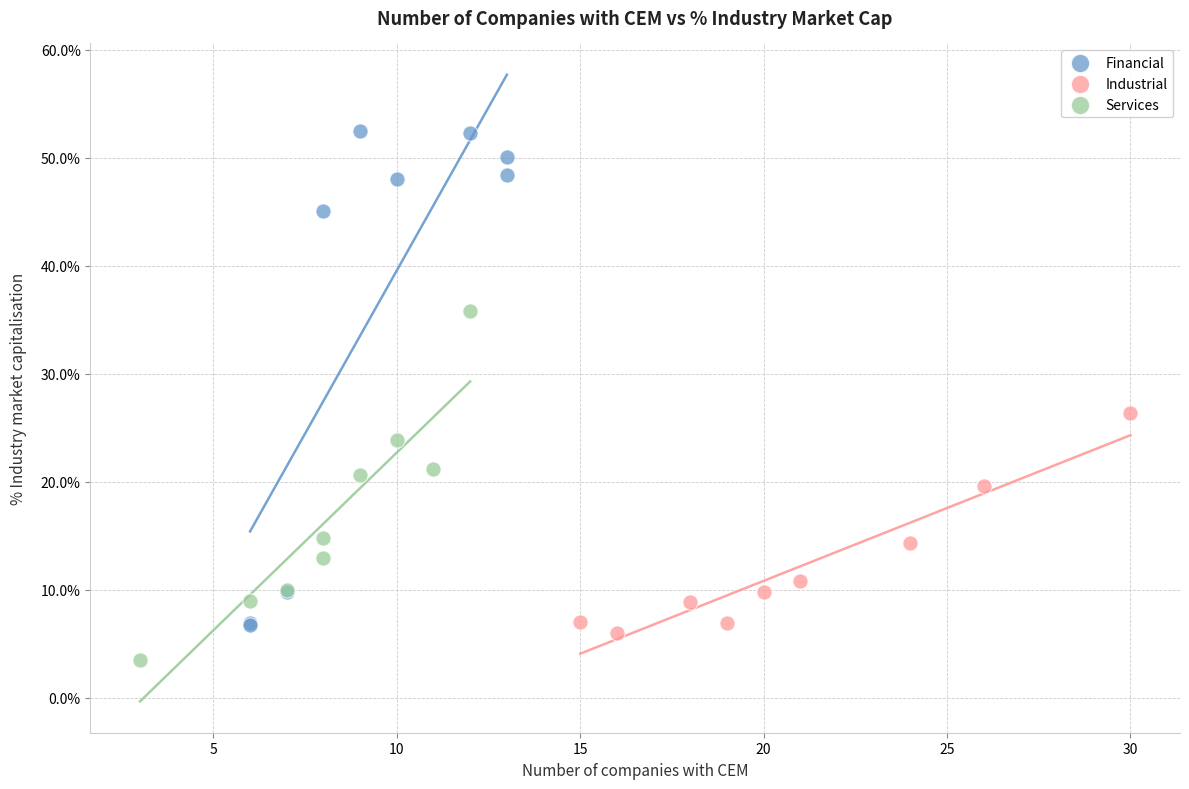

Which series contains the lowest Y value?

Services